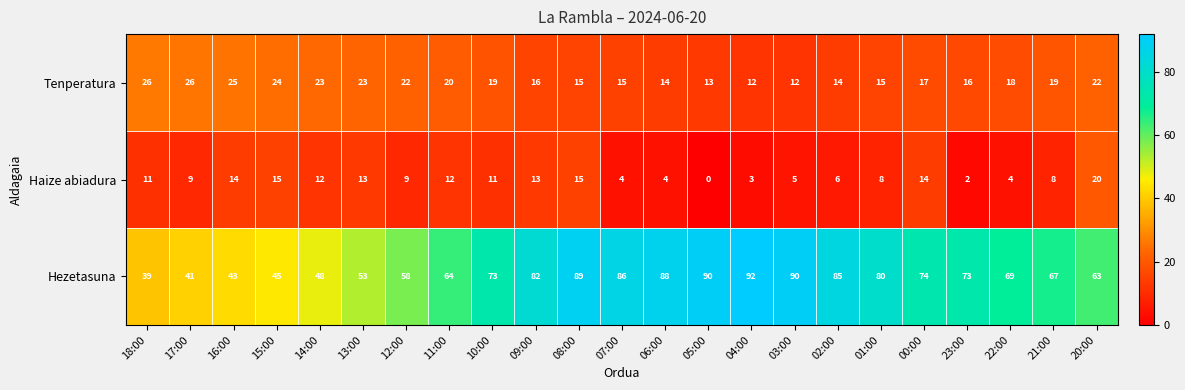

How many data points does each series have?

23